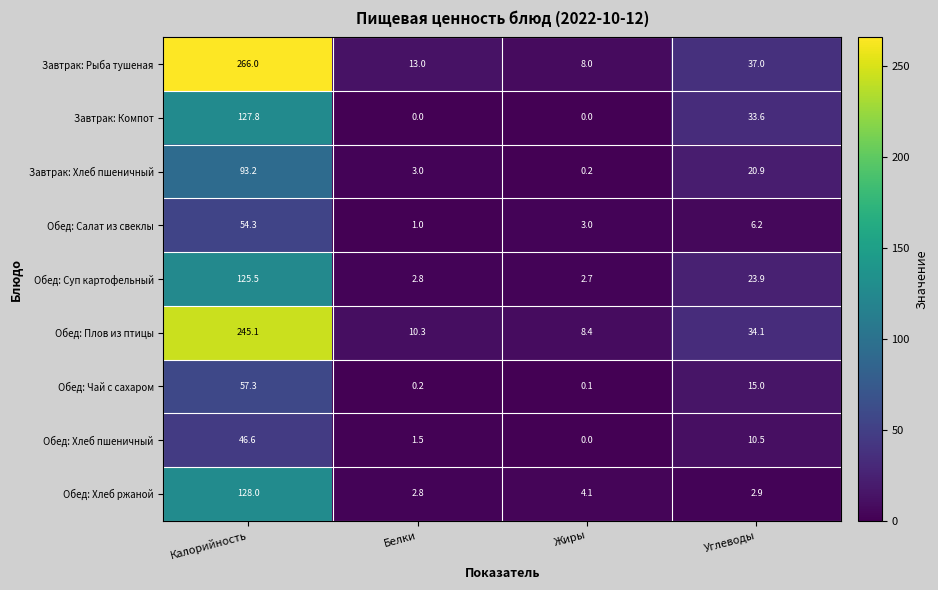

At which label does Обед: Хлеб пшеничный reach its minimum?

Жиры